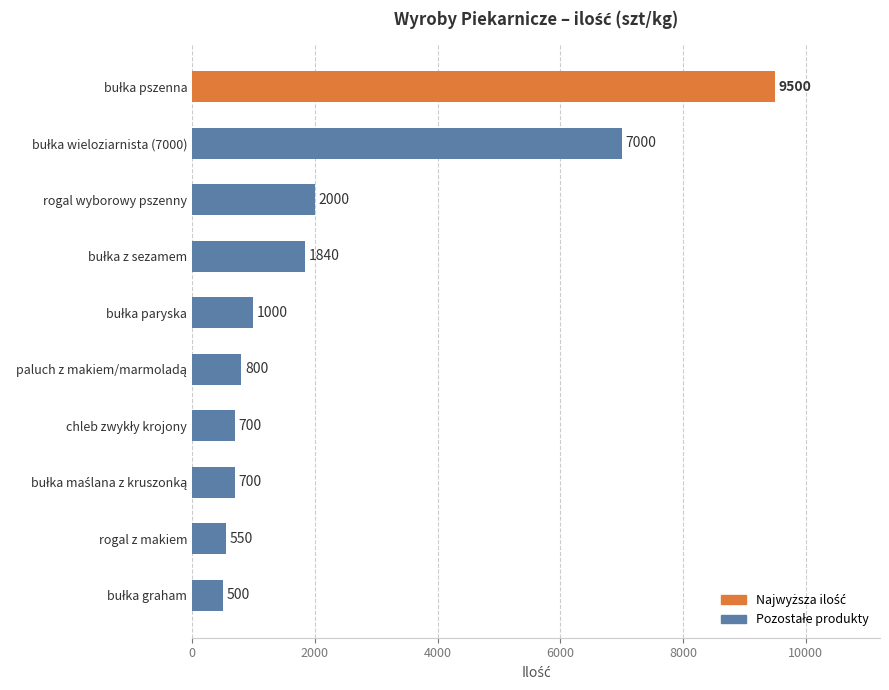

What is the maximum value shown in the chart?

9500